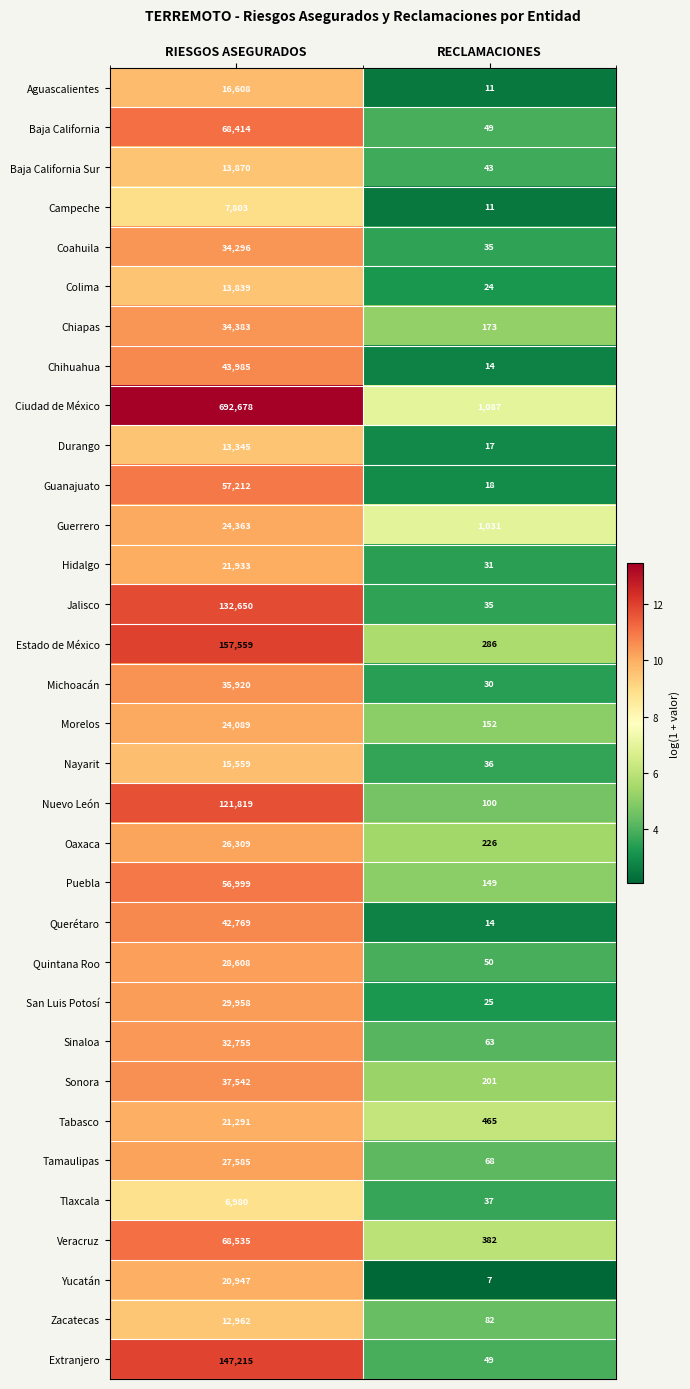

What value does the Michoacán series have at RIESGOS ASEGURADOS?

35920